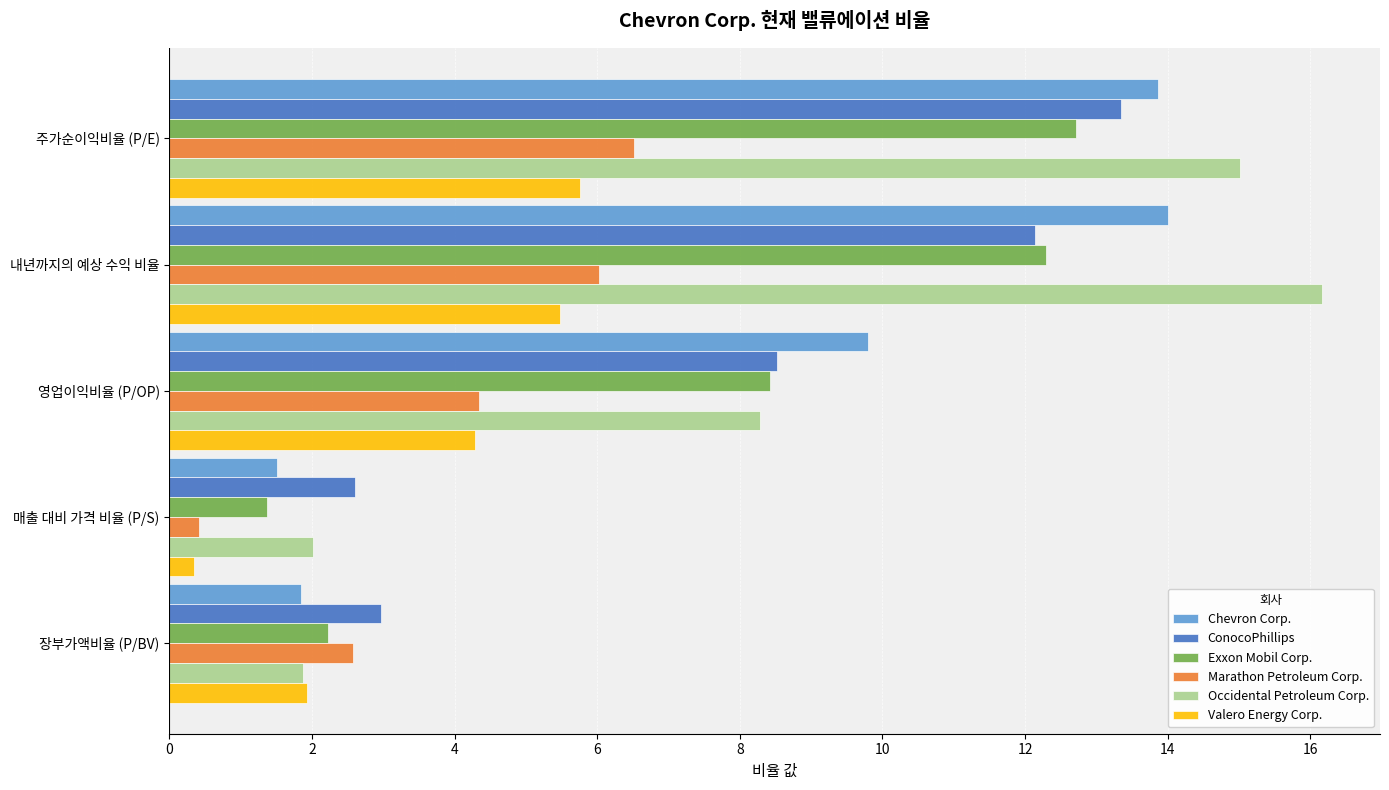

What is the difference between the highest and lowest values at 내년까지의 예상 수익 비율?

10.7